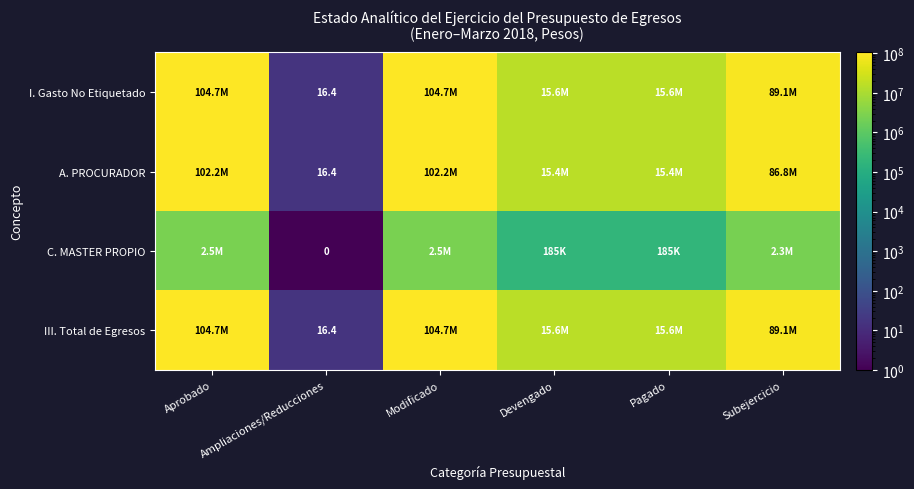

Which series has the widest spread of values?

I. Gasto No Etiquetado